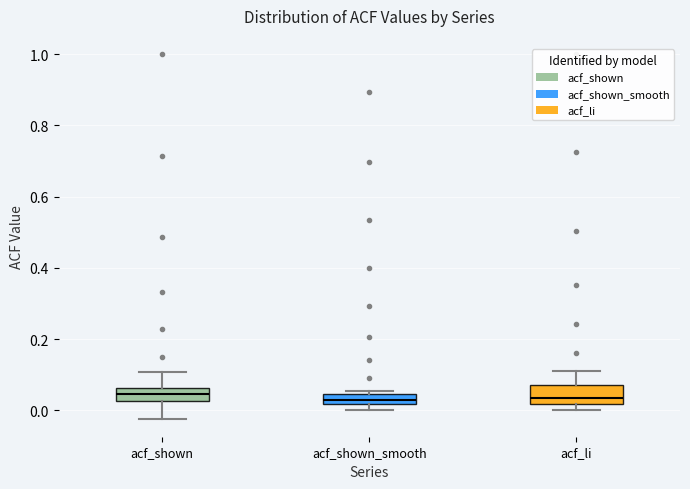

Where is the upper edge of the box for acf_shown_smooth on the y-axis? The values are not printed on the chart, so give them approximately, as read against the axis.

0.04